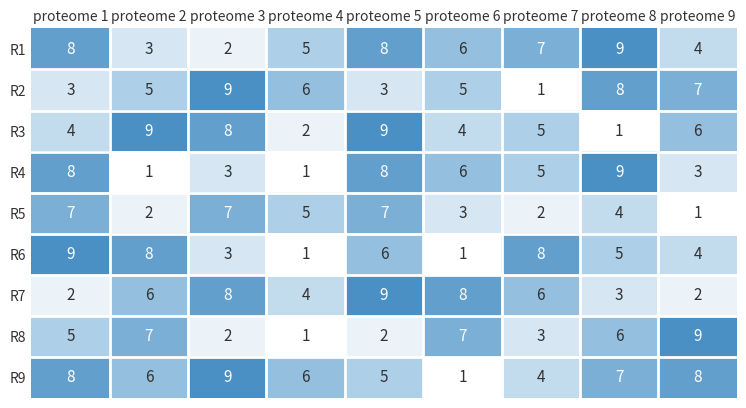

What is the difference between the maximum and second lowest values in the R5 series?

5